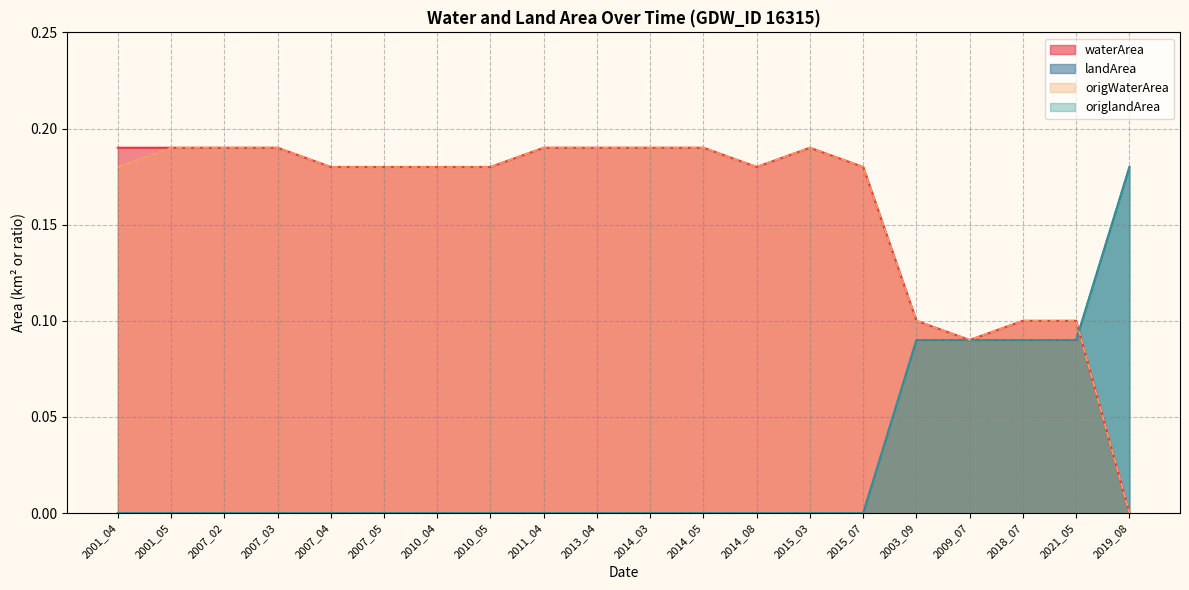

How many data points does each series have?

20